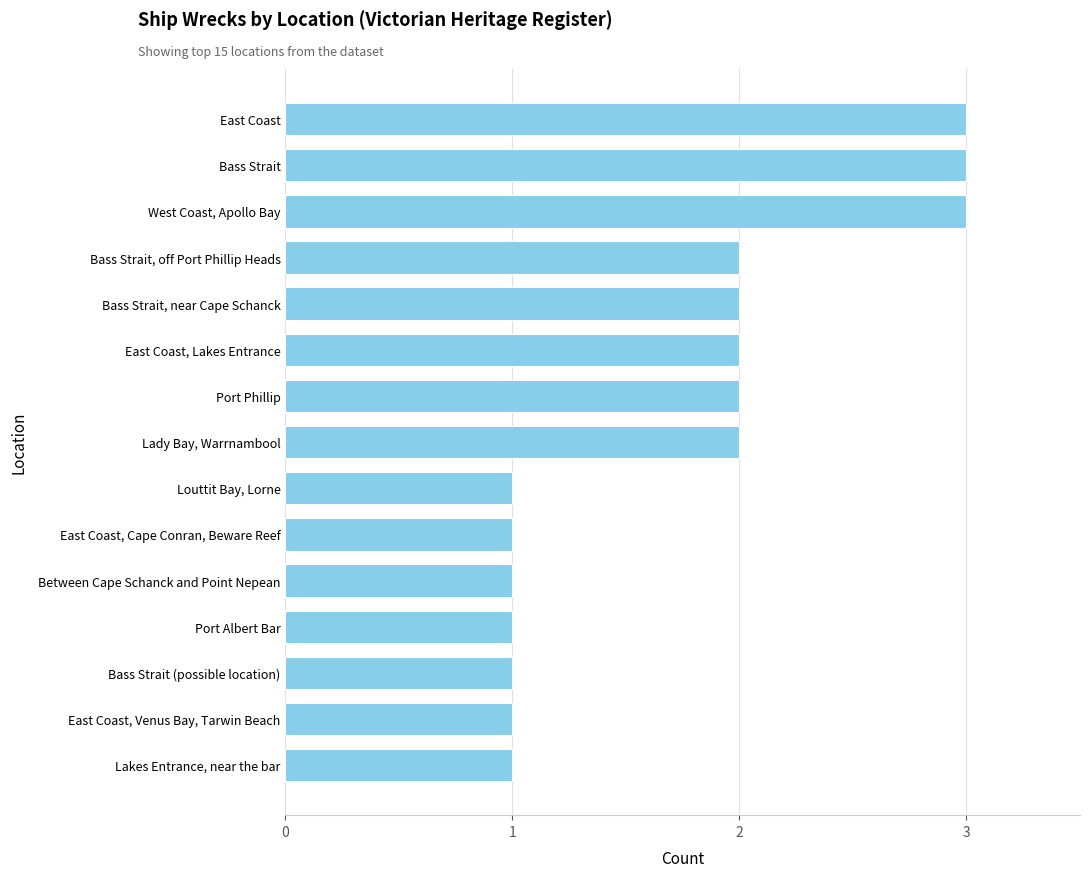

What is the approximate value at East Coast?

3